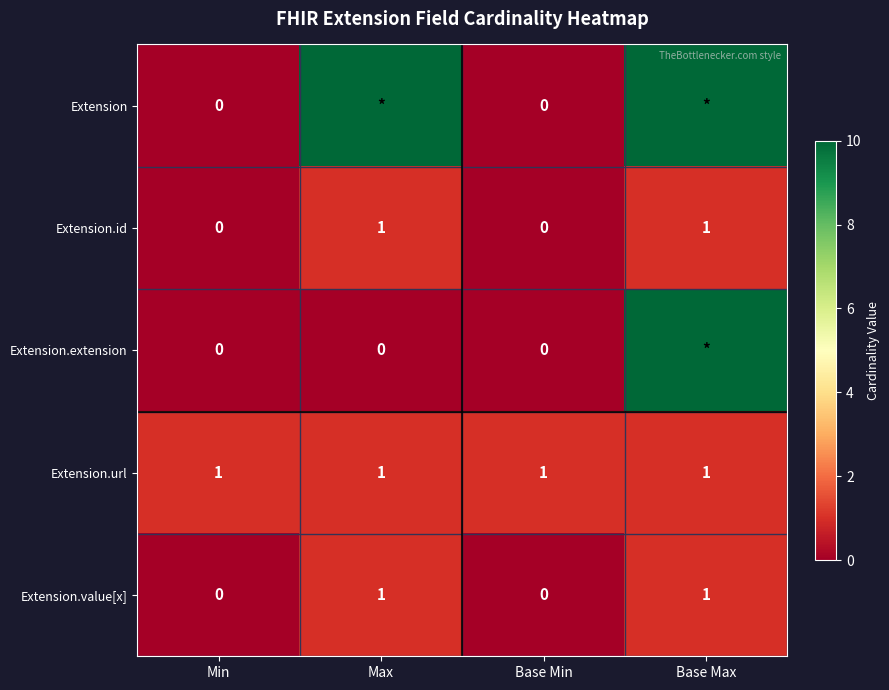

How many Extension.id values are between 0 and 1?

4